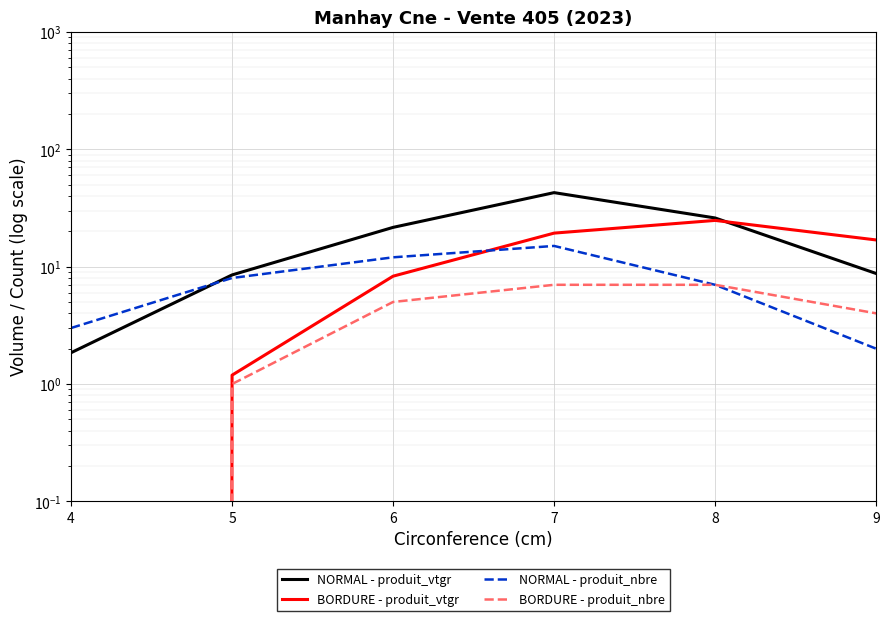

How many data points in NORMAL - produit_vtgr are above 21?

3